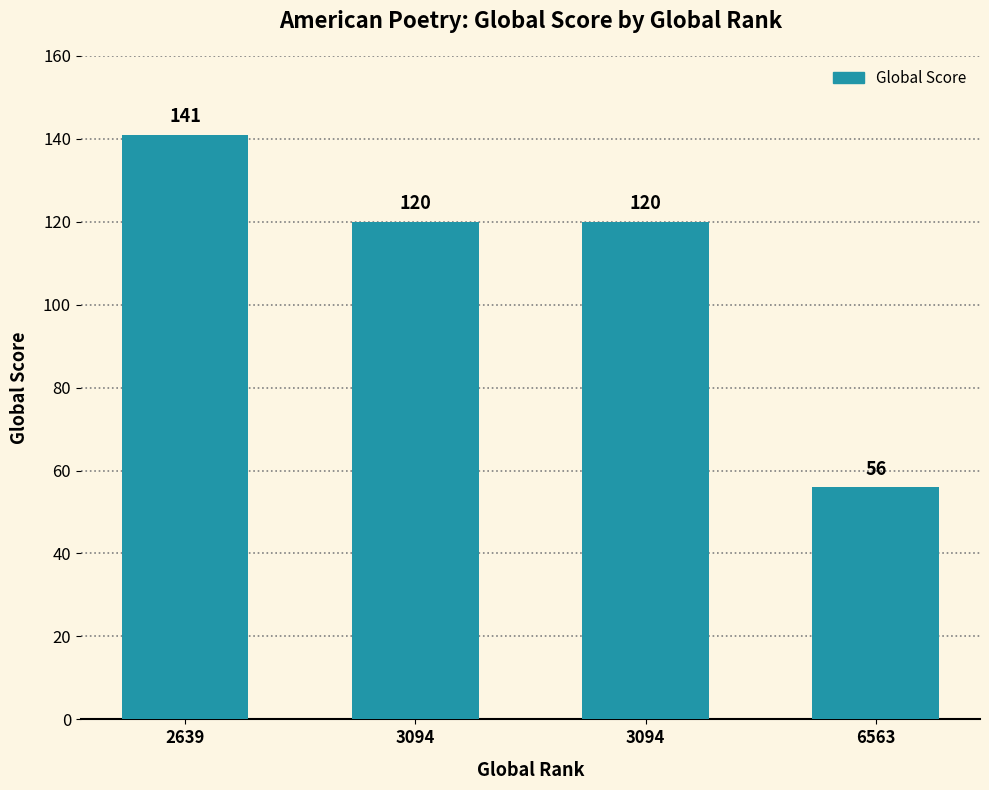

What is the difference between the maximum and second lowest values?

21